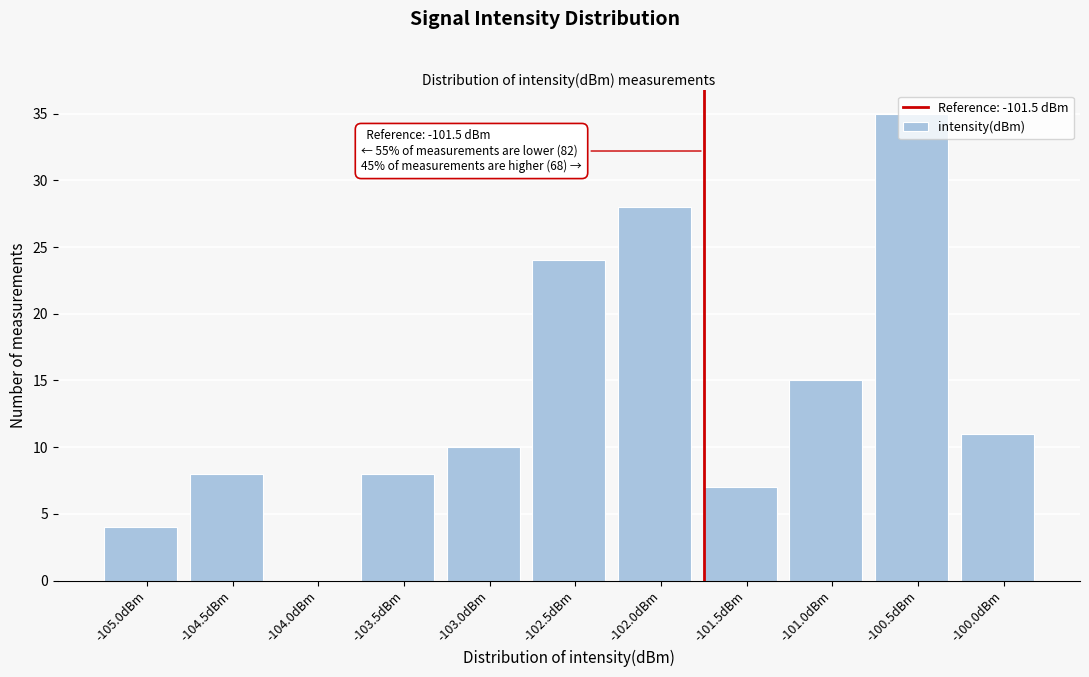

True or false: the data shows 12 at -101.5dBm.

False